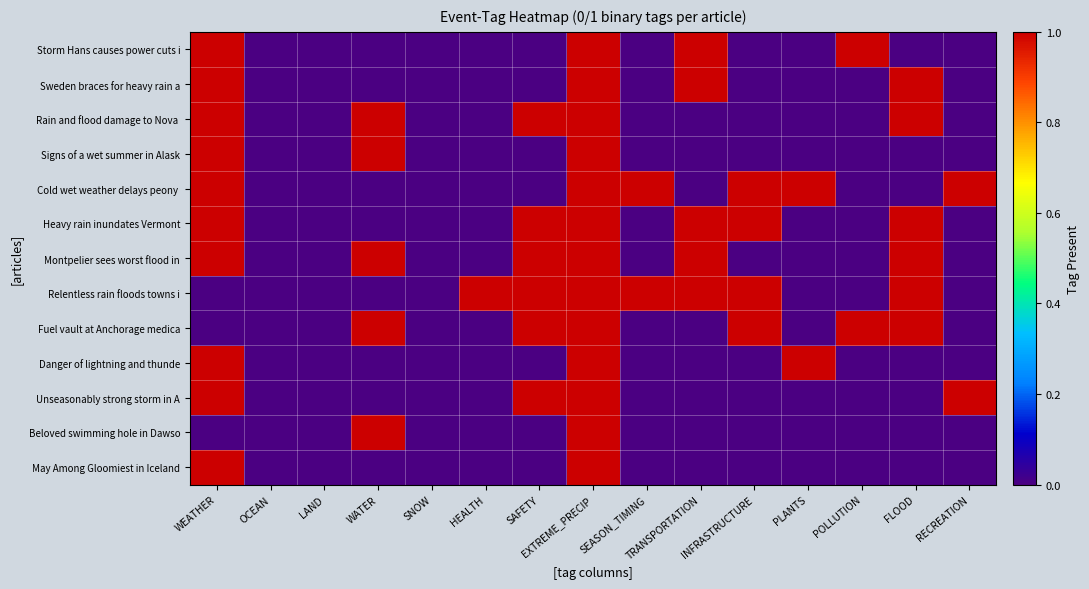

How many categories are shown in the chart?

15